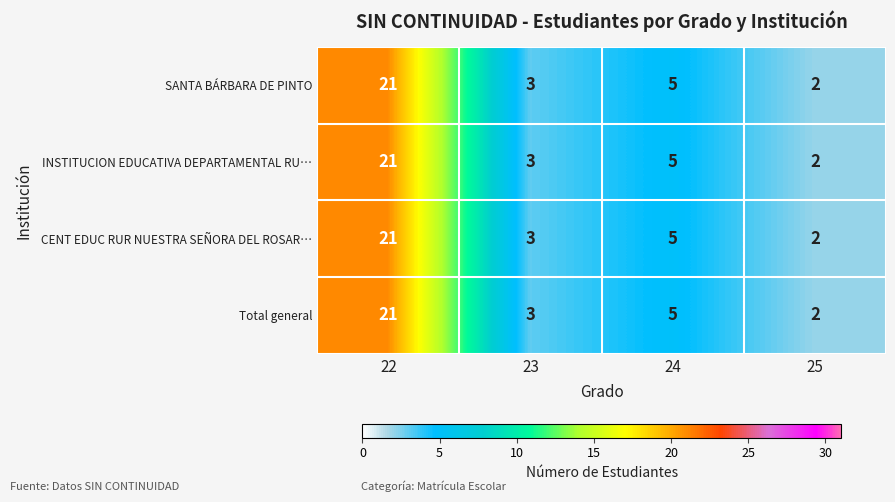

Reading left to right, list all the values displayed in this chart.

SANTA BÁRBARA DE PINTO: 21	3	5	2
INSTITUCION EDUCATIVA DEPARTAMENTAL RU…: 21	3	5	2
CENT EDUC RUR NUESTRA SEÑORA DEL ROSAR…: 21	3	5	2
Total general: 21	3	5	2